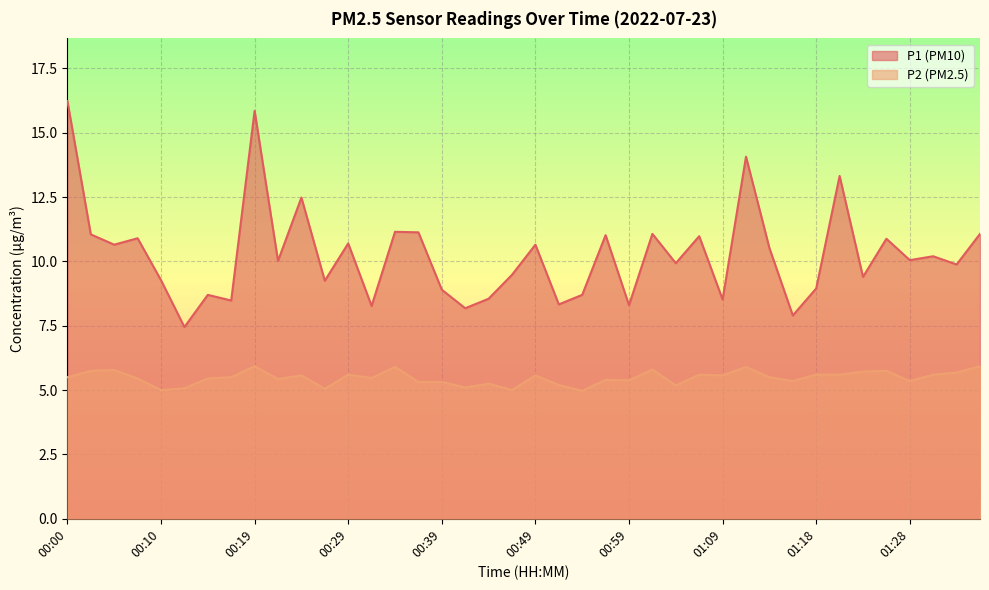

At which category is the sum across all series the highest?

00:19